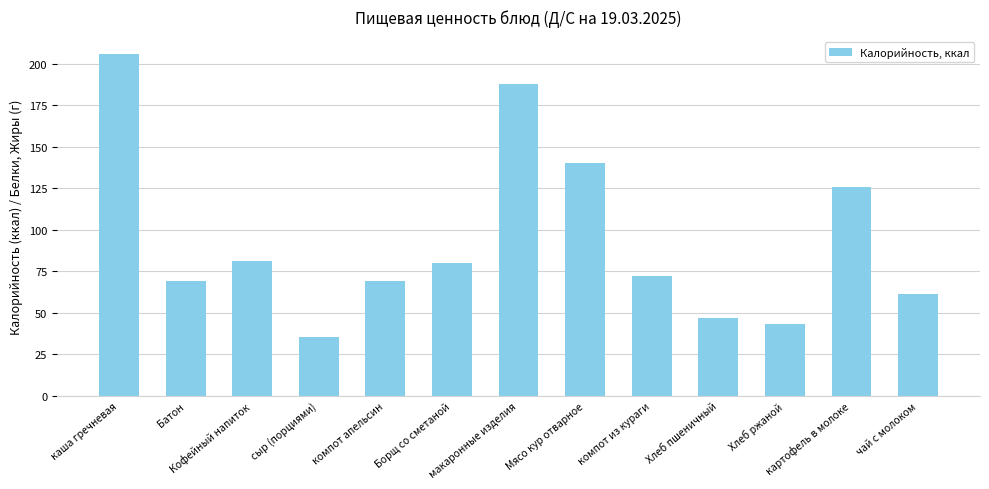

What is the ratio of the value at Хлеб пшеничный to the value at сыр (порциями)?

1.3